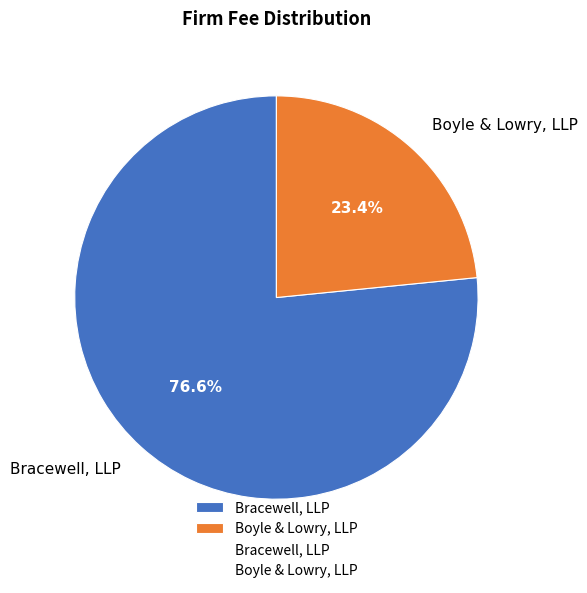

Approximately how many times larger is the value at Boyle & Lowry, LLP compared to Bracewell, LLP?

0.3